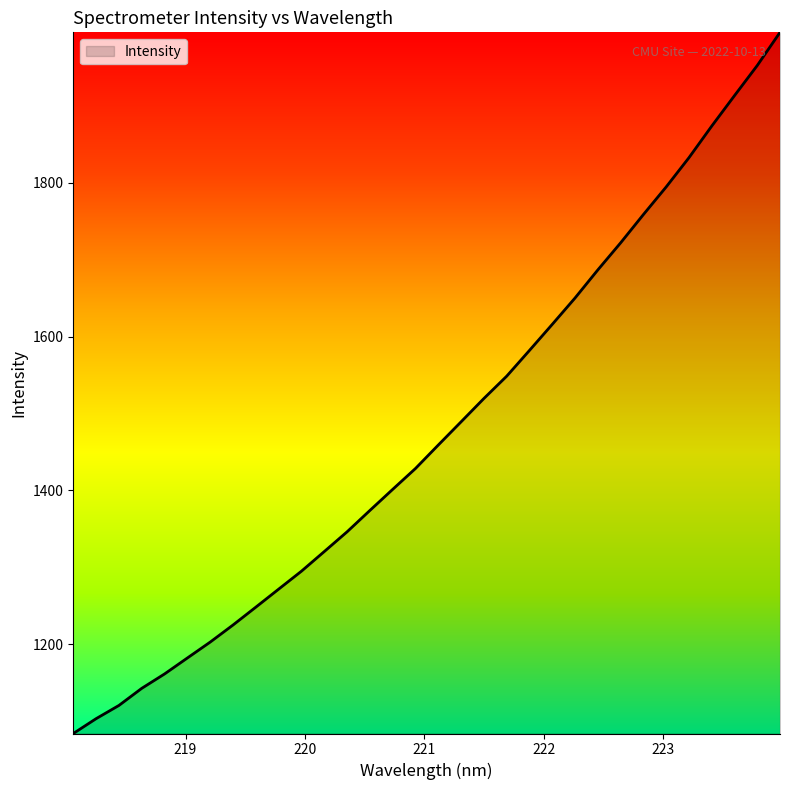

Reading right to left, list all the values displayed in this chart.

1995.4	1952.3	1913.1	1873.5	1832.4	1794.4	1758.5	1721.8	1686.6	1650.1	1615.8	1581.9	1548.4	1519.4	1489.1	1459.0	1428.5	1401.3	1373.9	1346.2	1320.5	1295.0	1271.7	1248.3	1225.1	1202.8	1182.2	1161.4	1142.7	1120.5	1103.3	1084.0